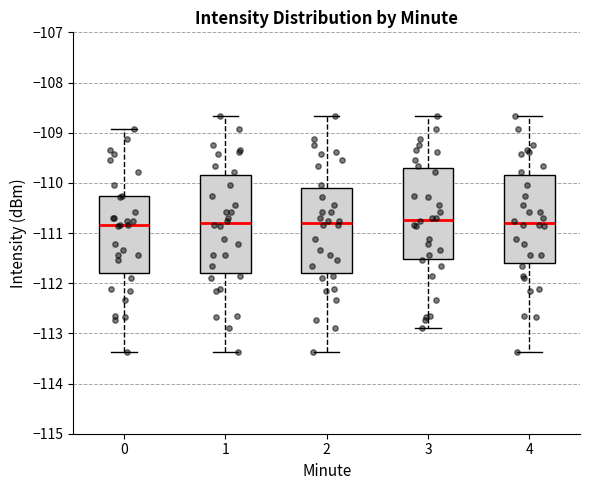

Comparing the boxes themselves (not the whiskers), which one is the tallest?

1